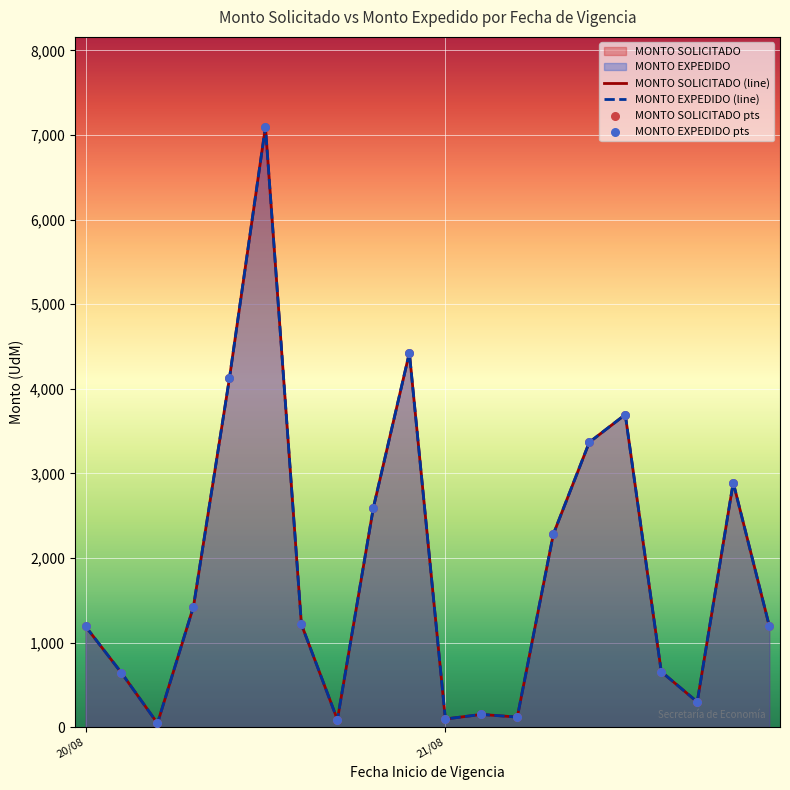

At how many categories does at least one series exceed 6179?

1